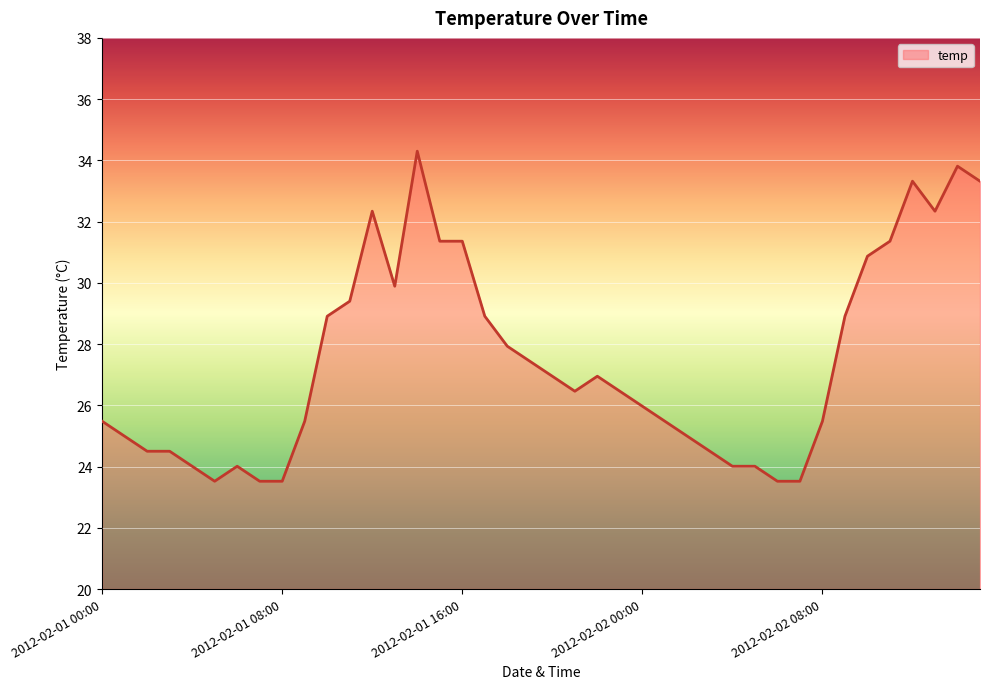

What is the greatest value displayed?

34.3